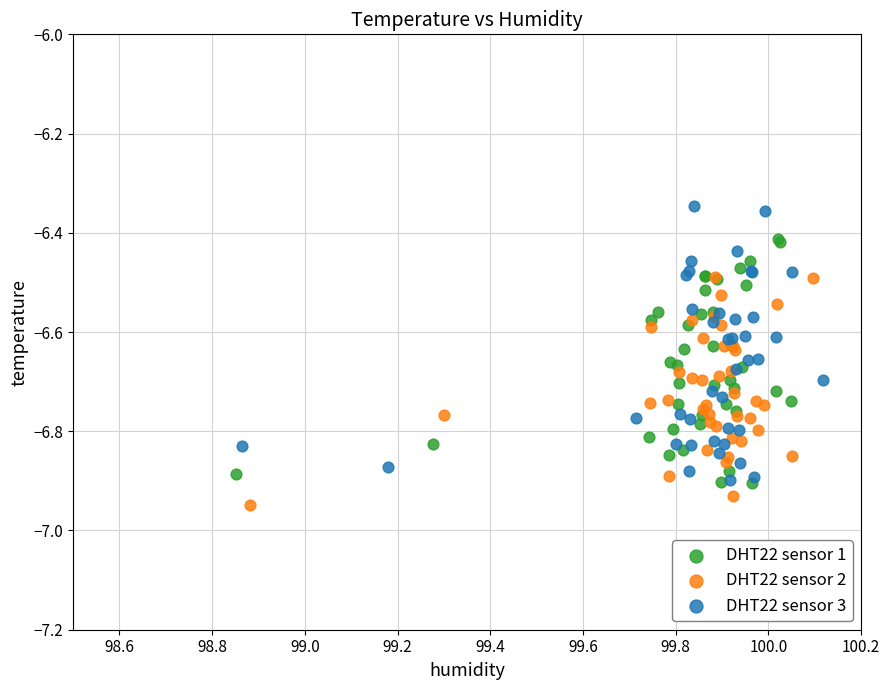

What are all the series names shown in the legend?

DHT22 sensor 1, DHT22 sensor 2, DHT22 sensor 3